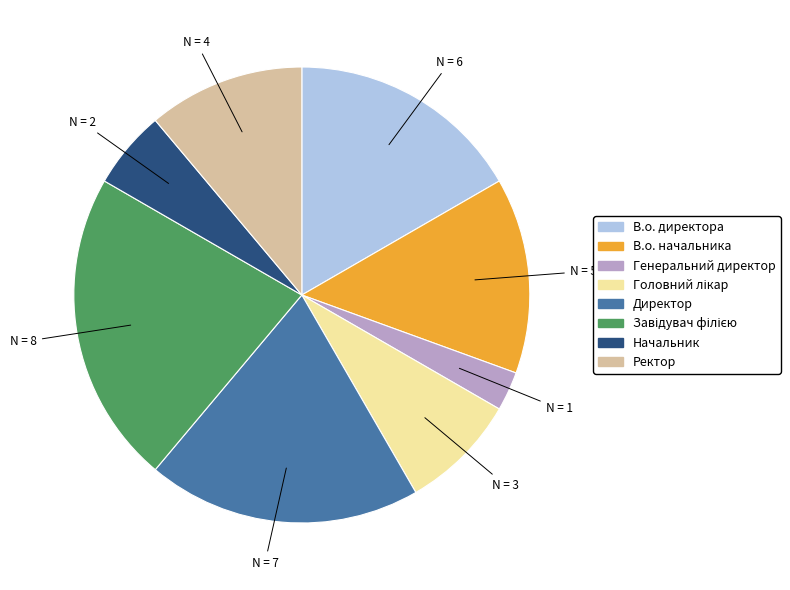

Is the sum of В.о. директора and В.о. начальника greater than half?

No